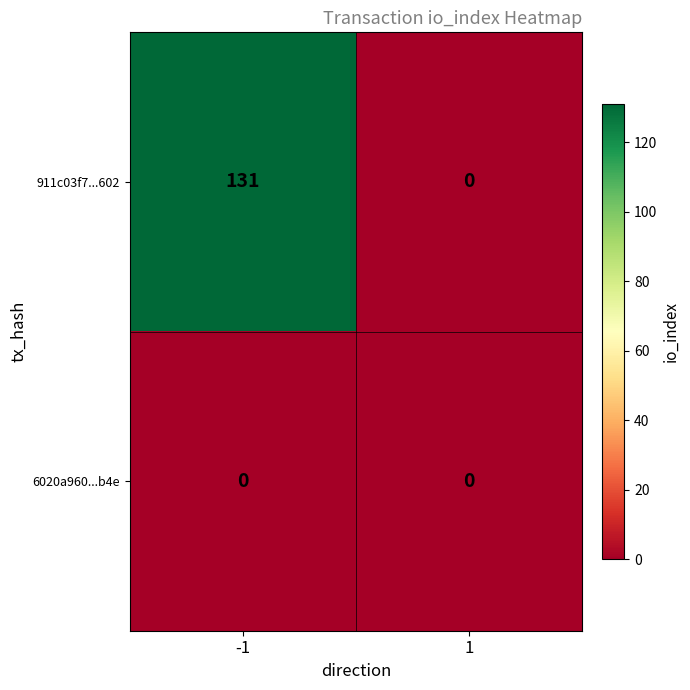

What is the maximum value shown in the chart?

131